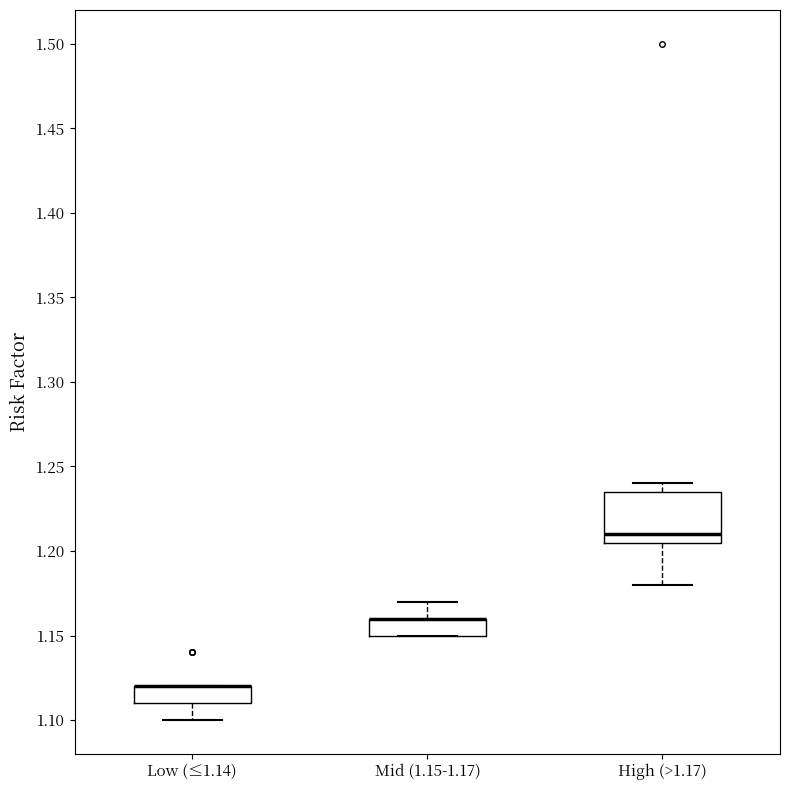

Reading left to right, transcribe this box plot: for each box, give where its median line is, the range the box spans, and where its two whiskers end, as read against the y-axis. The values are not printed on the chart, so give them approximately, as read against the axis.

Low (≤1.14): median 1.120 (drawn on the box's upper edge), box 1.110 to 1.120, whiskers 1.100 to 1.120
Mid (1.15-1.17): median 1.160 (drawn on the box's upper edge), box 1.150 to 1.160, whiskers 1.150 to 1.170
High (>1.17): median 1.210, box 1.205 to 1.235, whiskers 1.180 to 1.240